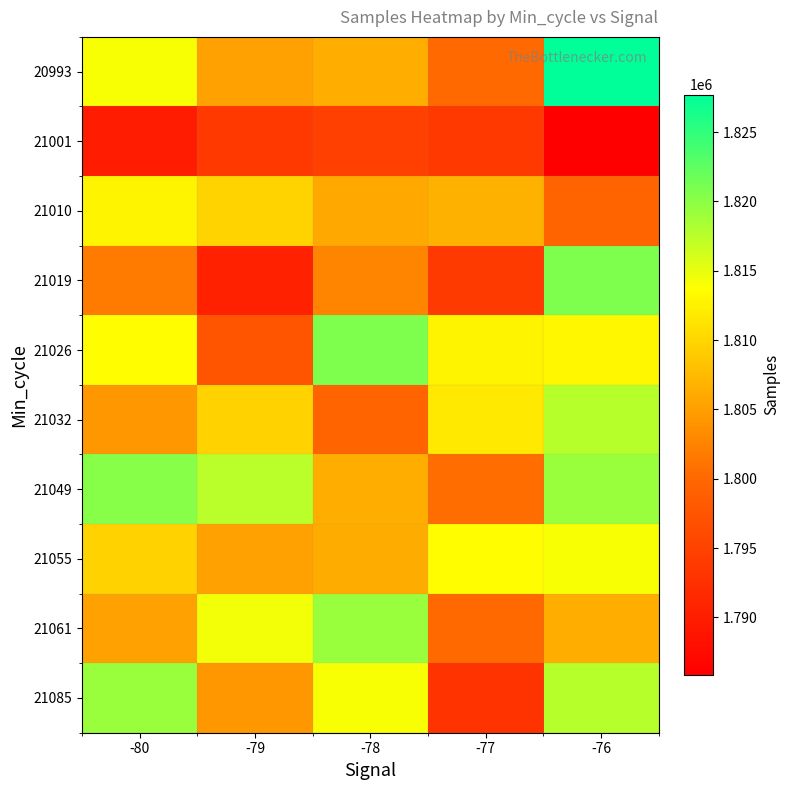

Rank the series by their maximum value, from lowest to highest.

21001, 21010, 21055, 21032, 21061, 21085, 21049, 21019, 21026, 20993